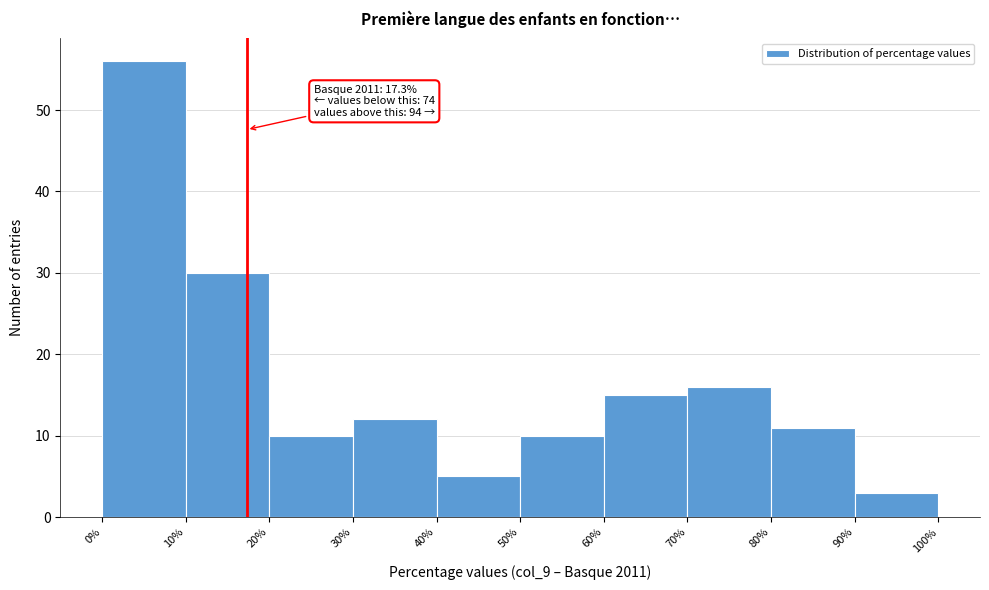

Over which range of the x-axis is the bar tallest?

0% to 10%